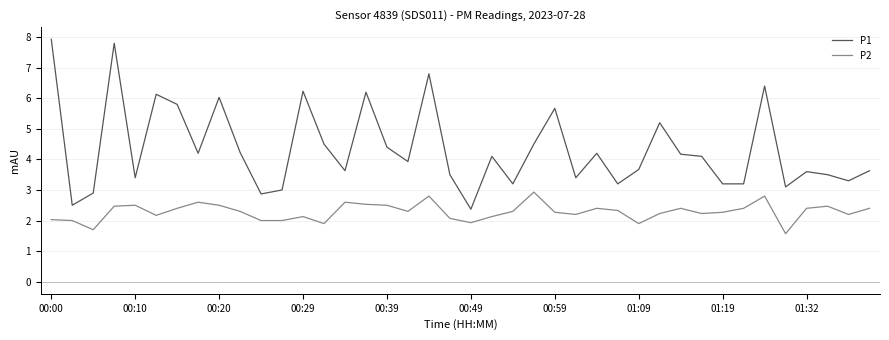

True or false: P1 and P2 cross at least once.

False